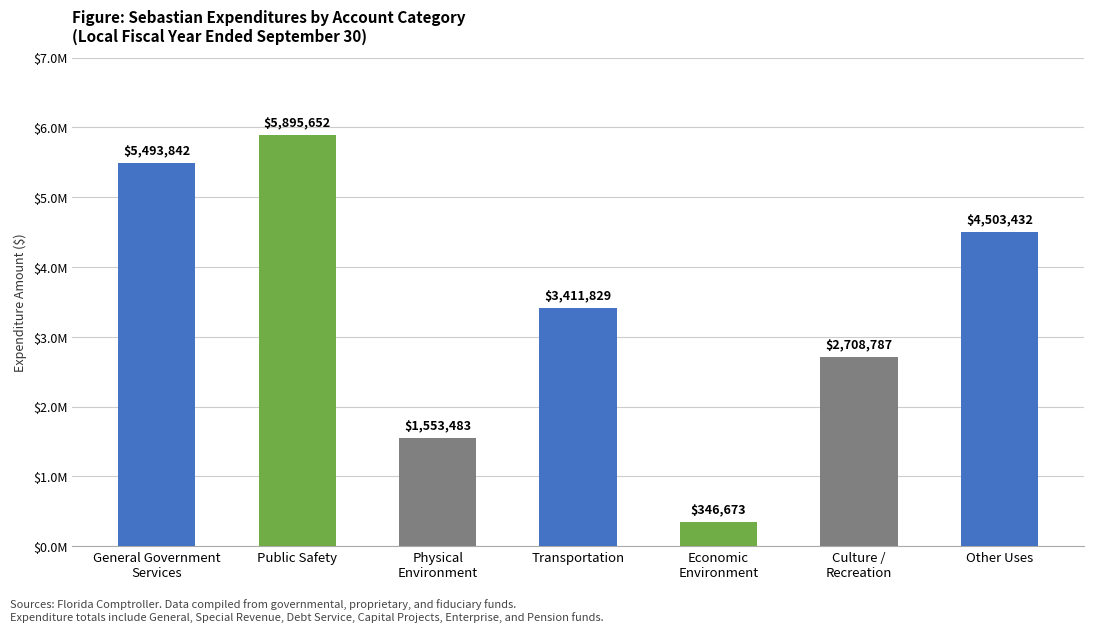

Is it true that the value at Other Uses is 2330054?

False